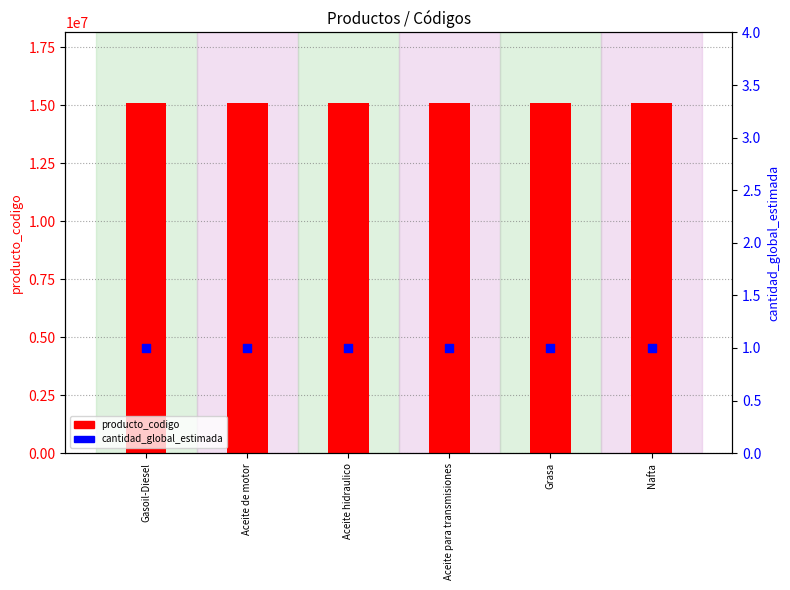

Which series has the largest Y range (max minus min)?

producto_codigo